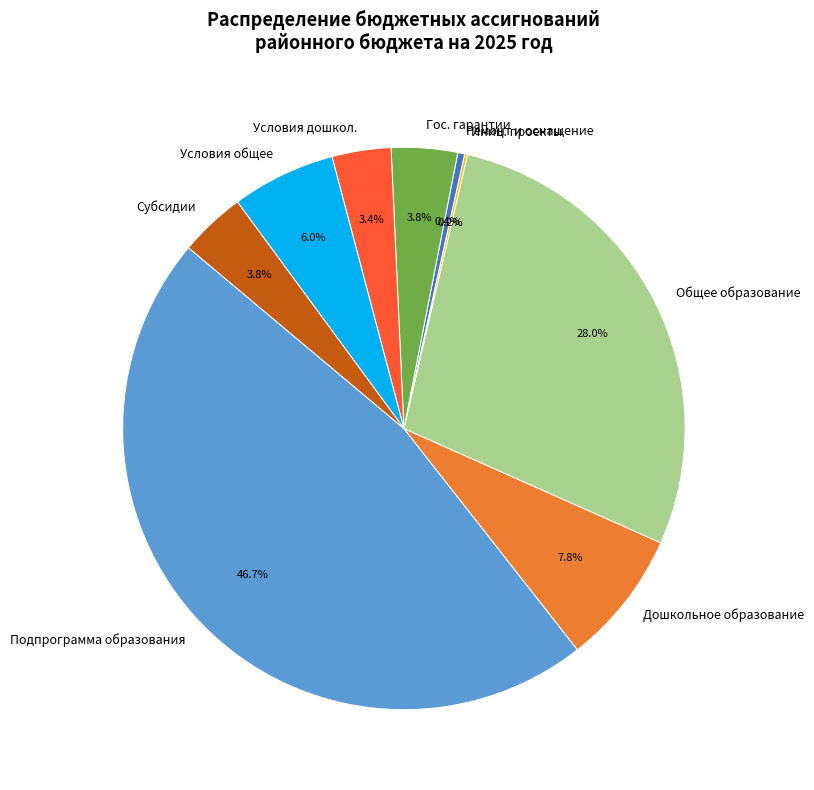

Is the sum of Общее образование and Субсидии greater than half?

No